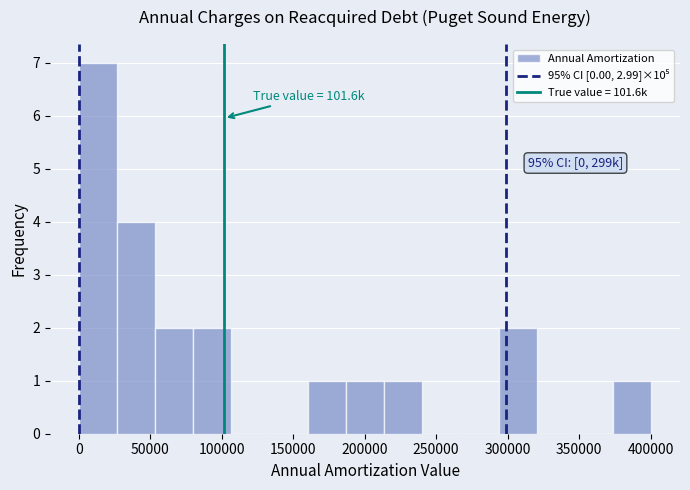

Over which range of the x-axis is the bar tallest?

0 to 25000